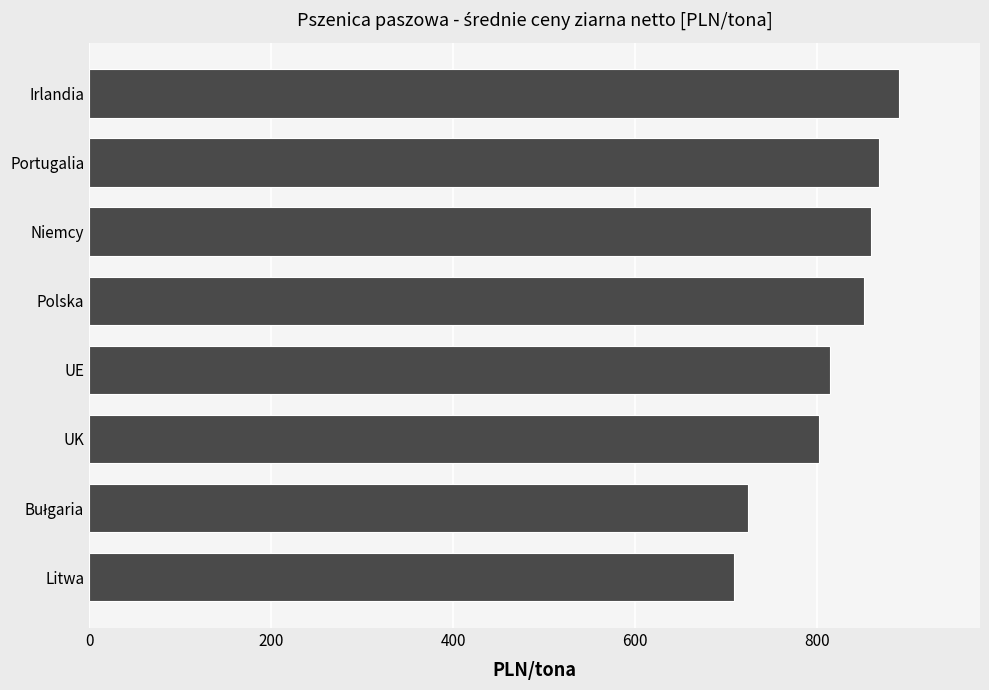

What is the sum of the values at Niemcy and Litwa?

1567.2